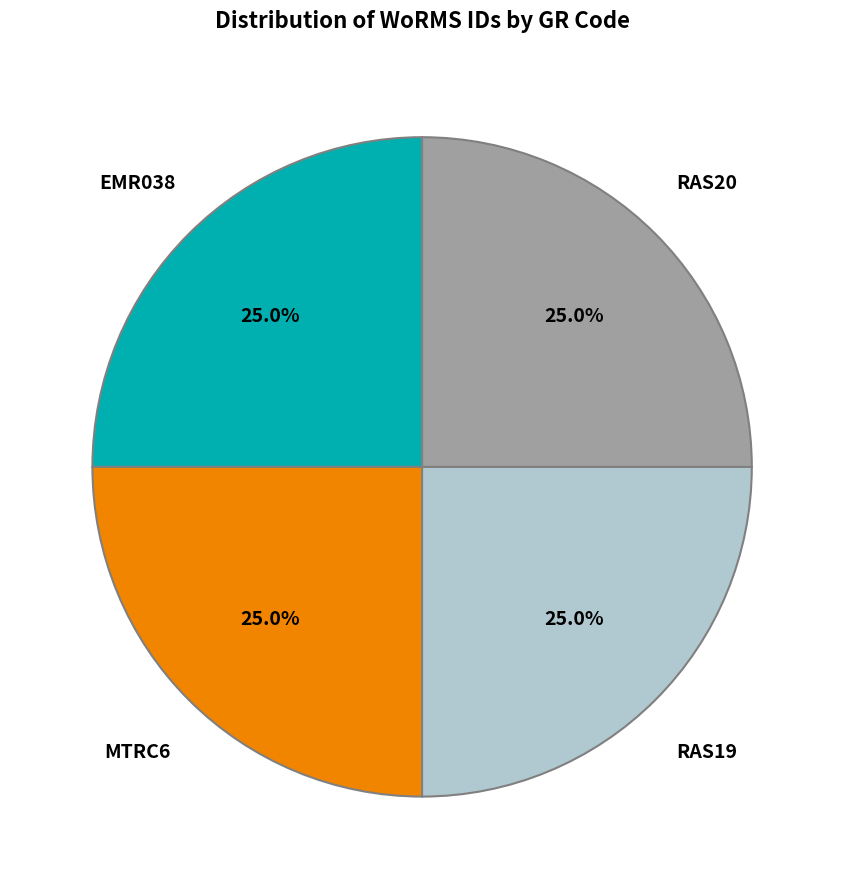

Is EMR038 the majority of the pie?

No